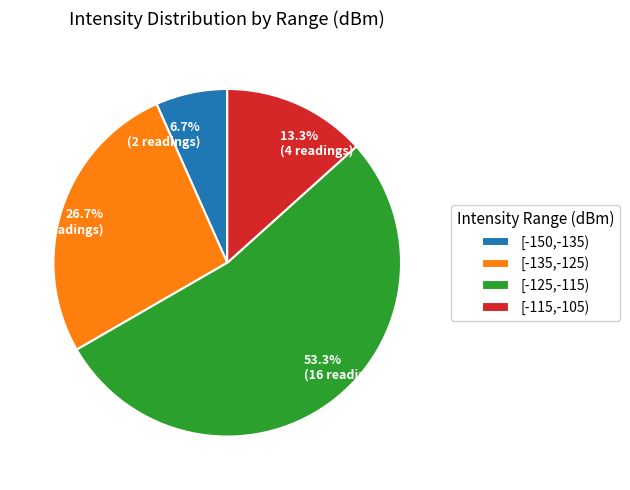

Which has a higher value, 26.7% (8 readings) or 53.3% (16 readings)?

53.3% (16 readings)